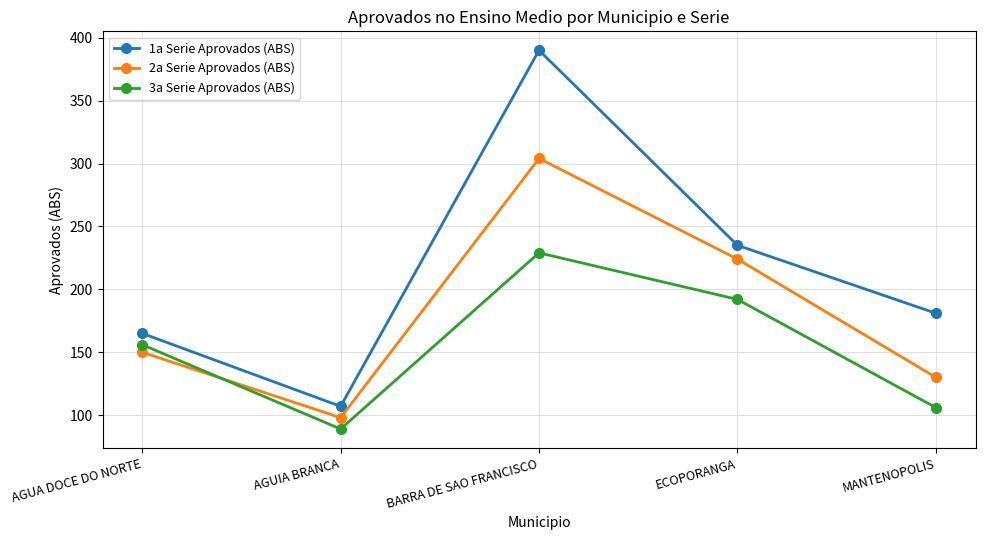

True or false: 2a Serie Aprovados (ABS) and 1a Serie Aprovados (ABS) intersect in this chart.

False